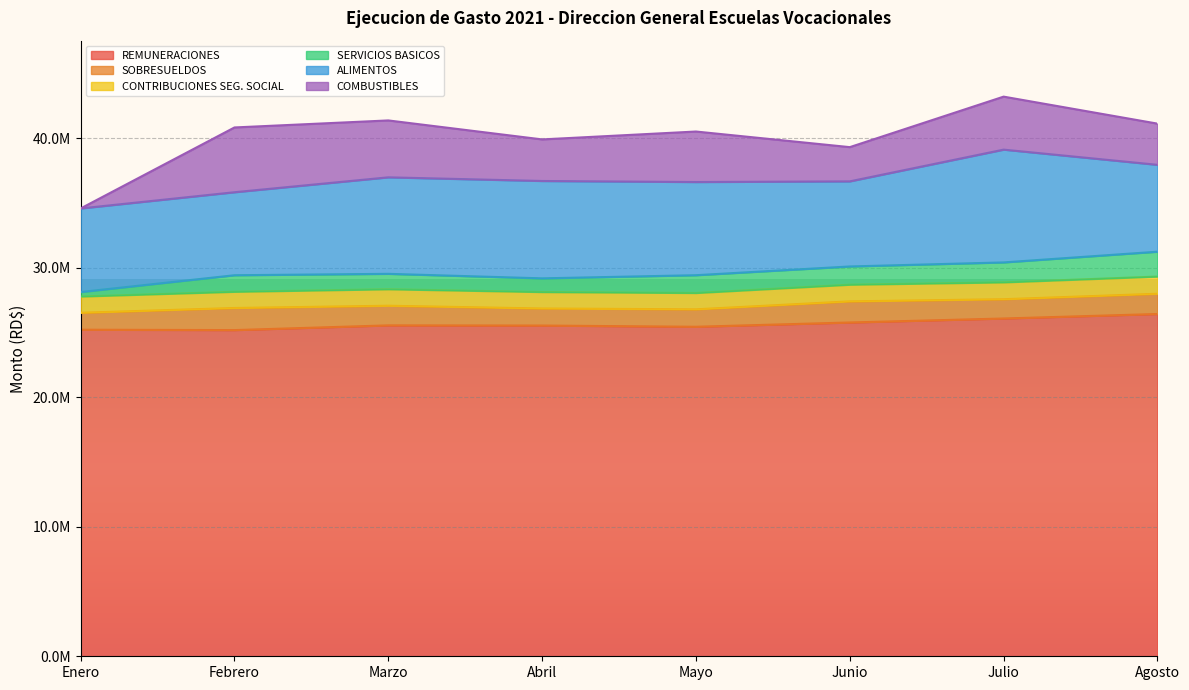

At which category is the sum across all series the highest?

Julio